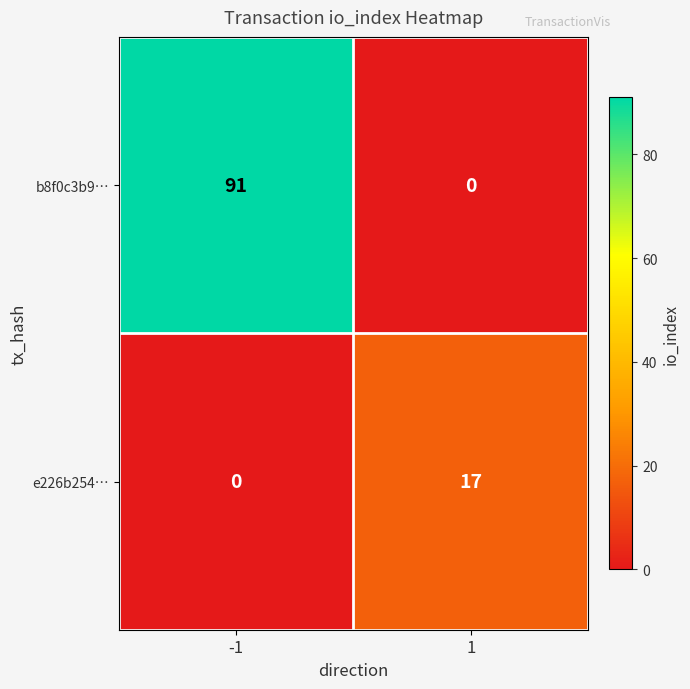

Which series changed the most between -1 and 1?

b8f0c3b9…